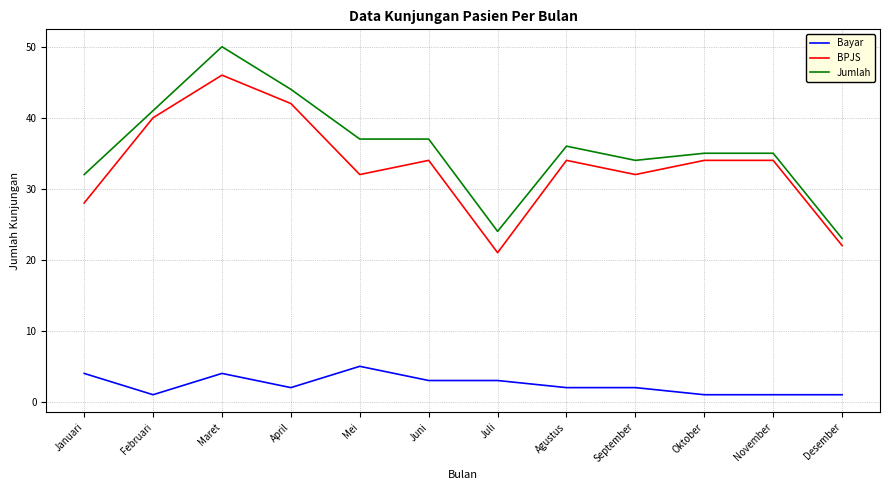

At which category is the sum across all series the highest?

Maret